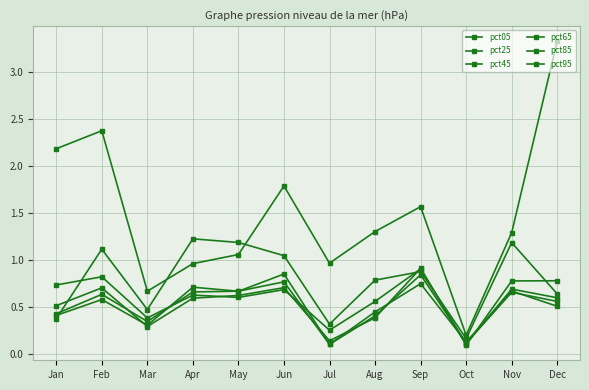

Which category has the lowest value in the pct85 series?

Jul